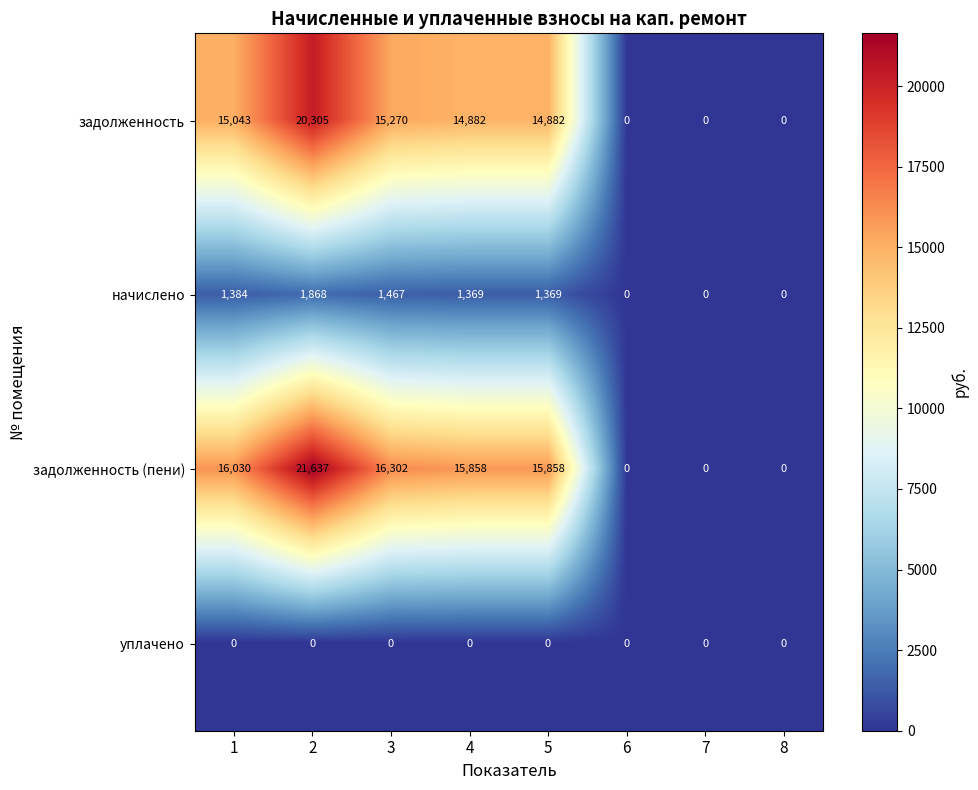

True or false: начислено has a value of 2049 at 4.

False